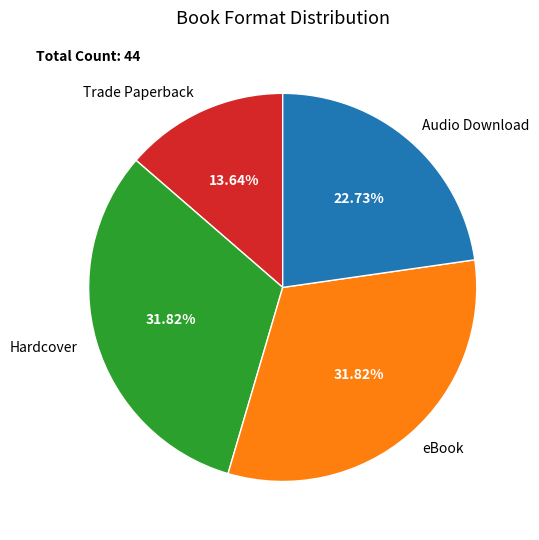

Which has a higher value, Trade Paperback or Audio Download?

Audio Download